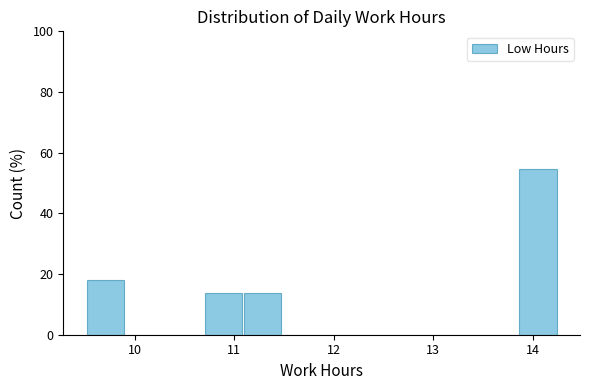

Around what value on the x-axis is the tallest bar? Give the approximate position of its centre, as read against the axis.

14.1